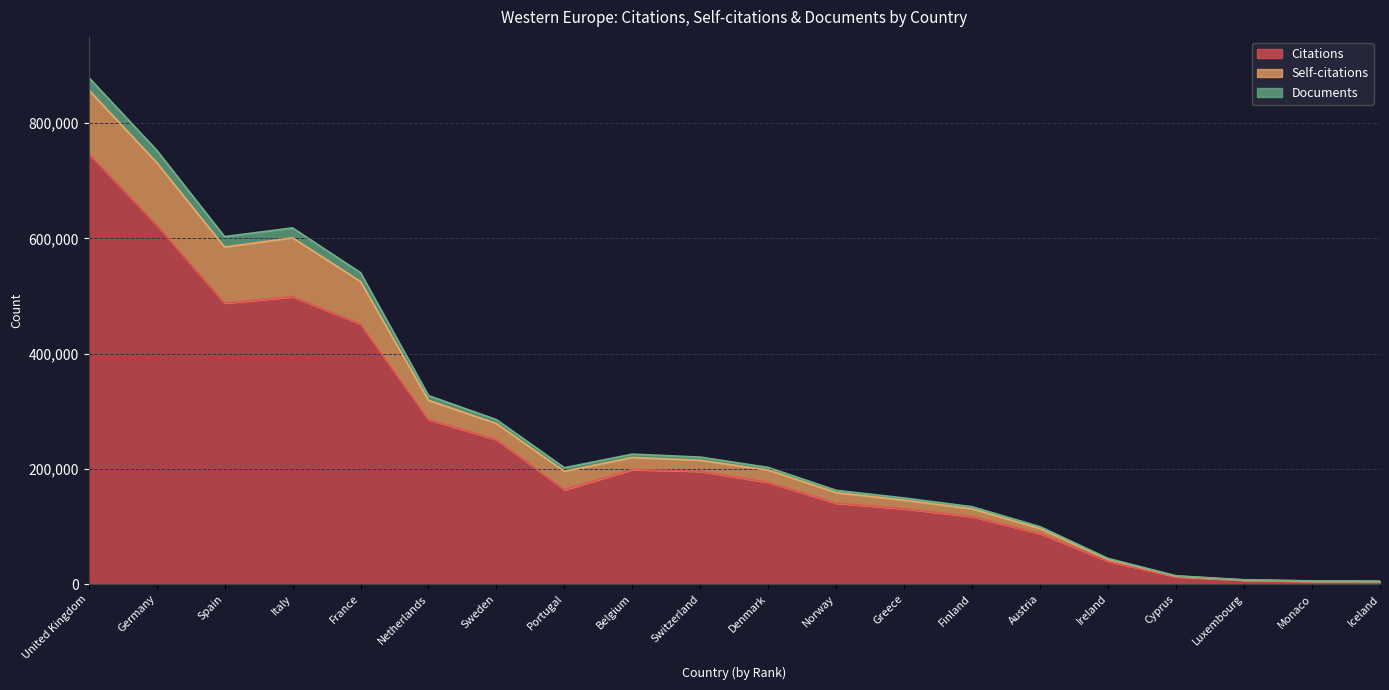

At which category does the chart reach its peak across all series?

United Kingdom